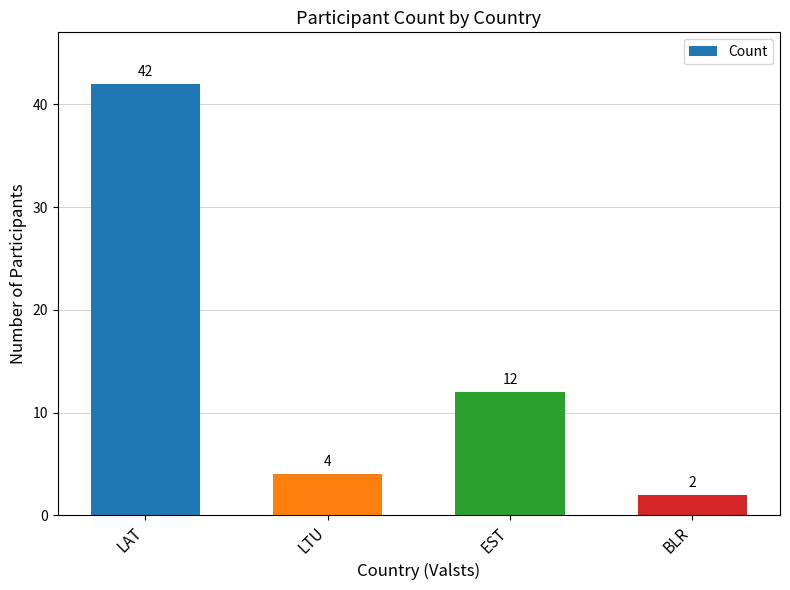

What is the difference between the maximum and minimum values?

40